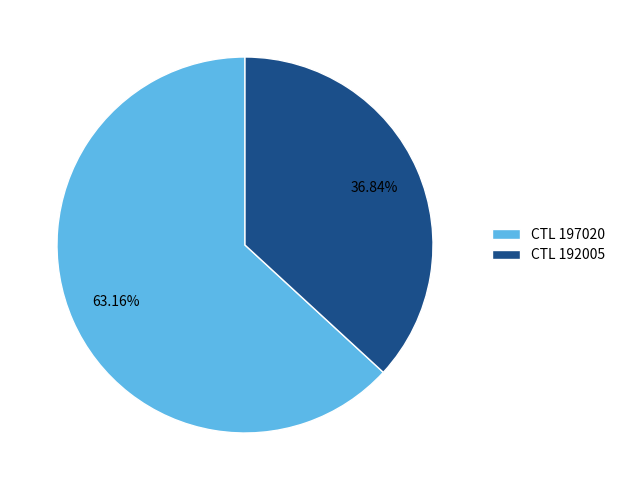

Rank the categories by value from lowest to highest.

CTL 192005, CTL 197020